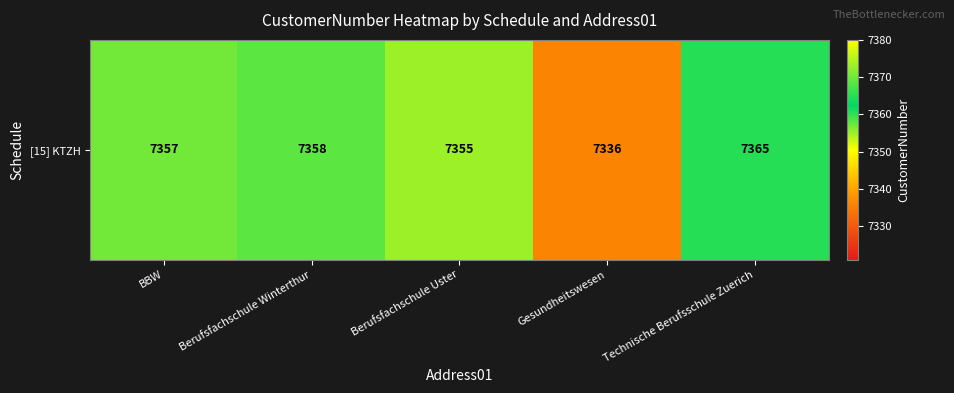

The chart shows a value of 4683 at Technische Berufsschule Zuerich. True or false?

False